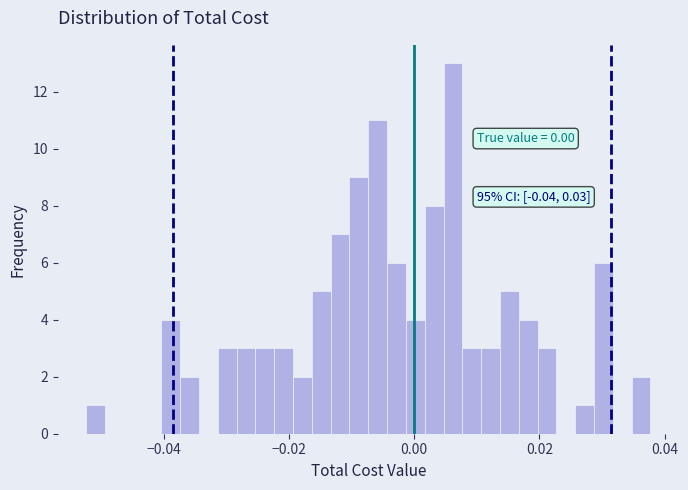

Read against the x-axis, roughly where is the centre of the tallest bar?

0.006